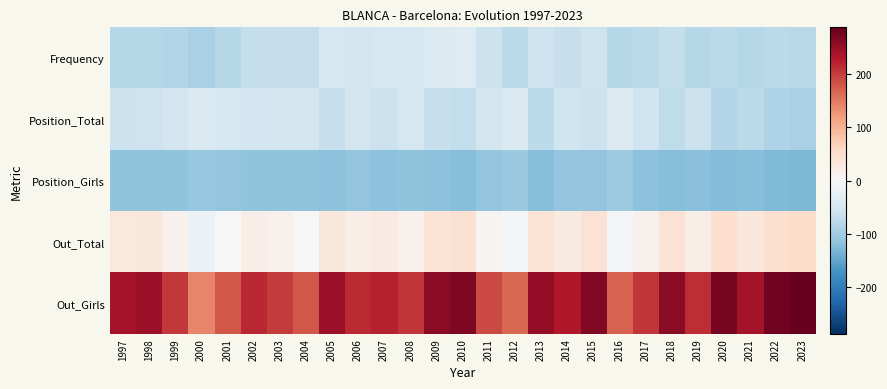

What is the spread (max minus min) of values at 2021?

359.0